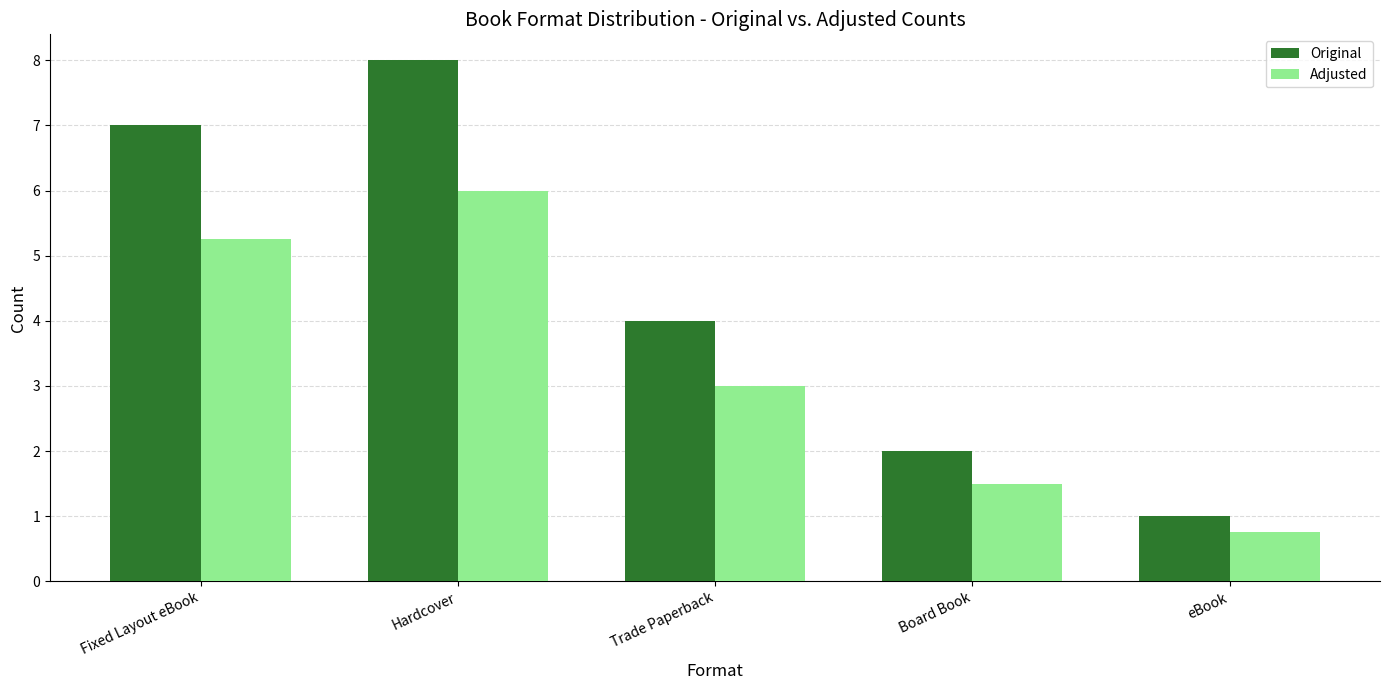

Where does the Adjusted series first go above 3?

Fixed Layout eBook